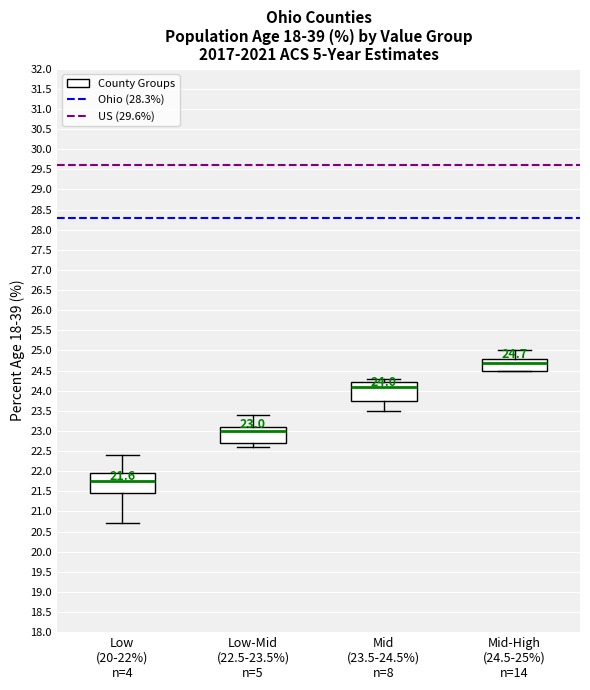

Which box has the lowest median line?

Low (20-22%) n=4